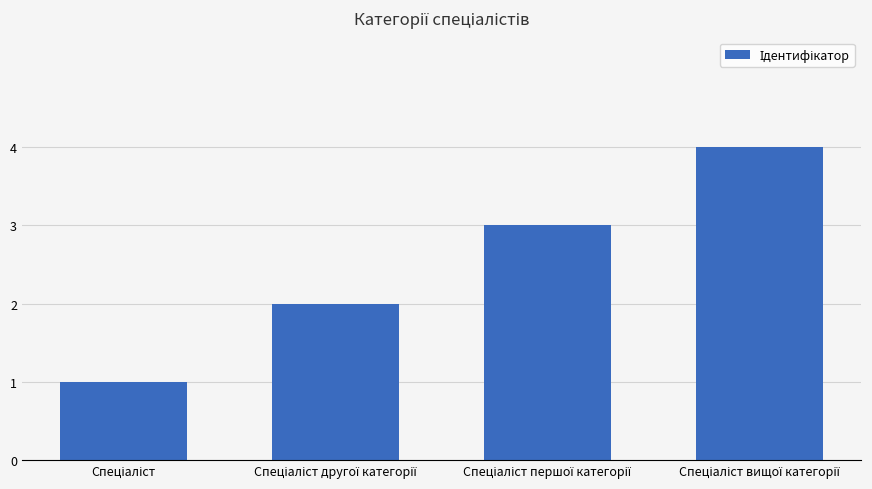

How many data points does each series have?

4